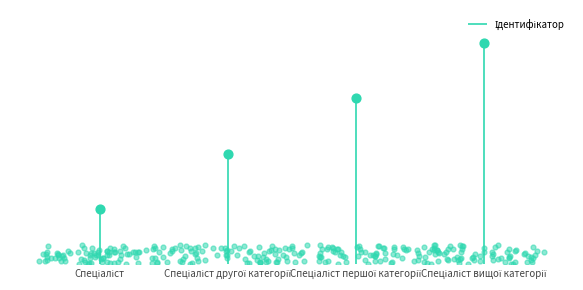

Approximately how many times larger is the value at Спеціаліст другої категорії compared to Спеціаліст?

2.0